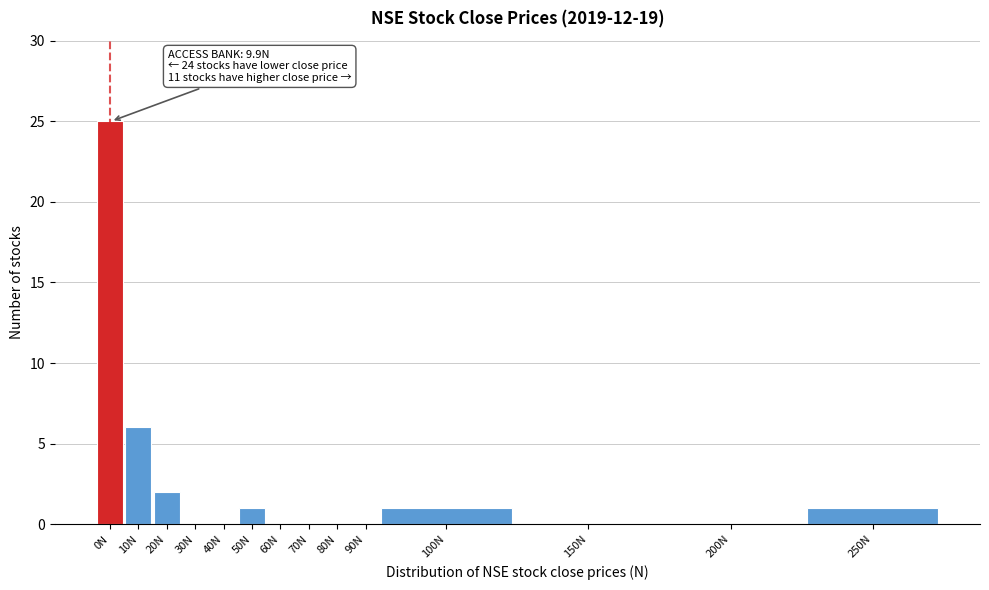

Reading right to left, extract all data points from this chart.

250N=1	200N=0	150N=0	100N=1	90N=0	80N=0	70N=0	60N=0	50N=1	40N=0	30N=0	20N=2	10N=6	0N=25